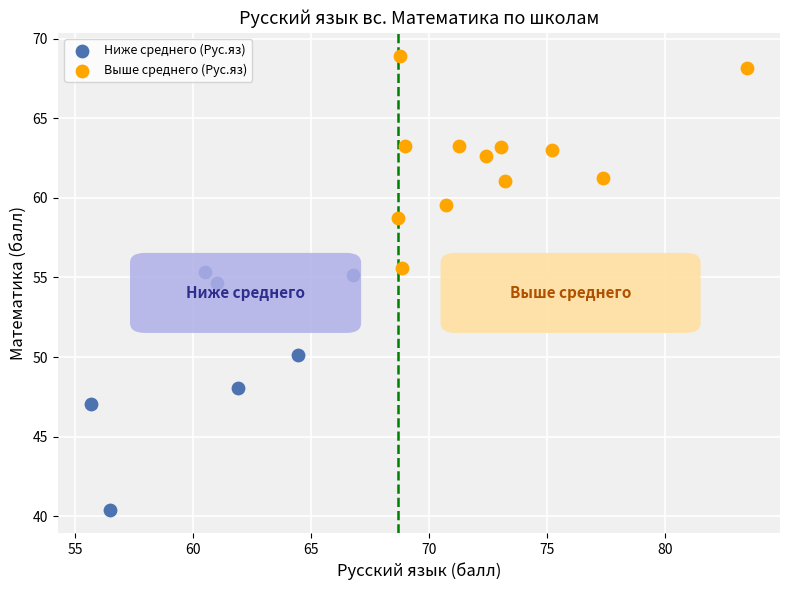

Which series contains the highest Y value?

Выше среднего (Рус.яз)